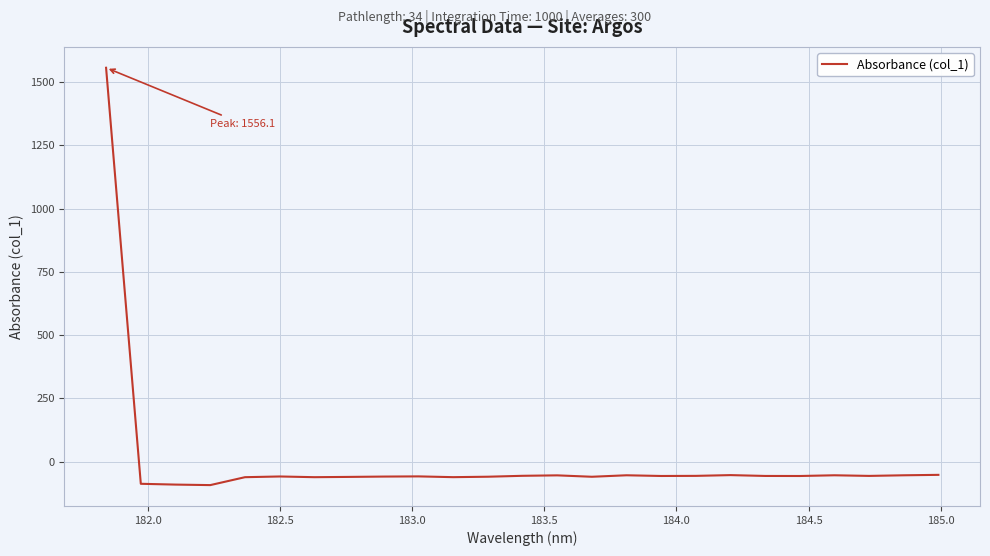

What is the greatest value displayed?

1556.1